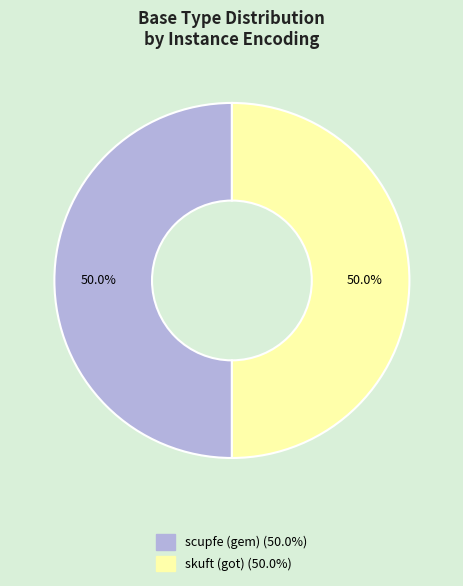

How many slices are in this pie chart?

2